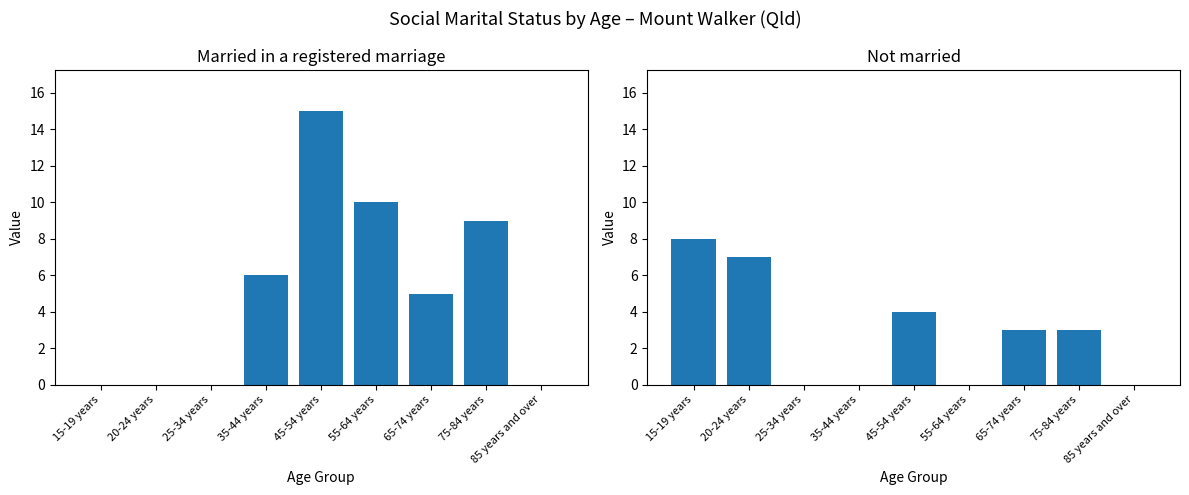

Reading left to right, list all the values displayed in this chart.

Married in a registered marriage: 15-19 years=0	20-24 years=0	25-34 years=0	35-44 years=6	45-54 years=15	55-64 years=10	65-74 years=5	75-84 years=9	85 years and over=0
Not married: 15-19 years=8	20-24 years=7	25-34 years=0	35-44 years=0	45-54 years=4	55-64 years=0	65-74 years=3	75-84 years=3	85 years and over=0